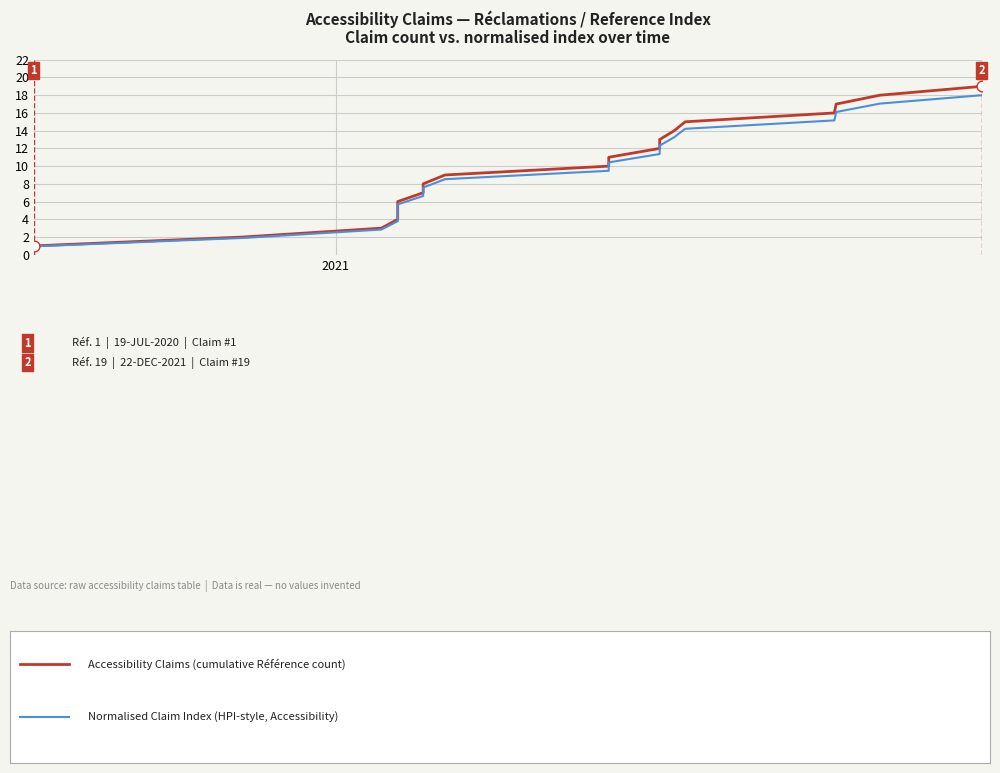

At how many categories does at least one series exceed 2?

17